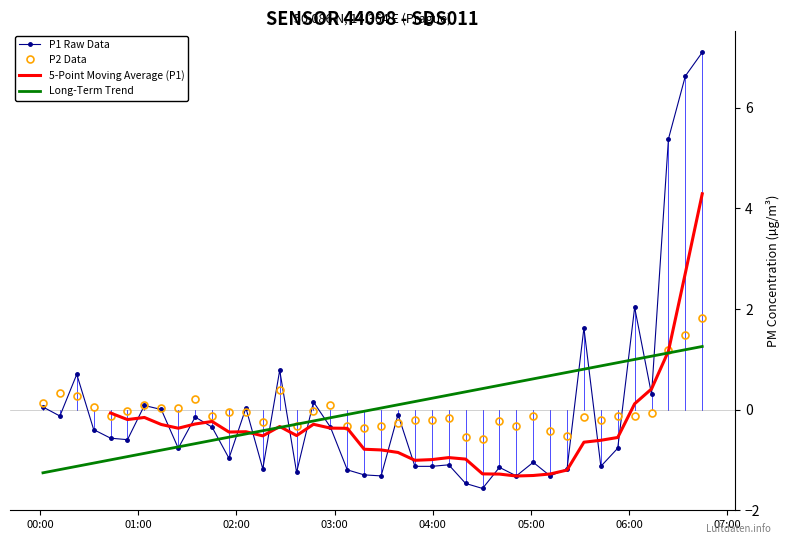

What is the maximum value for Long-Term Trend?

1.3